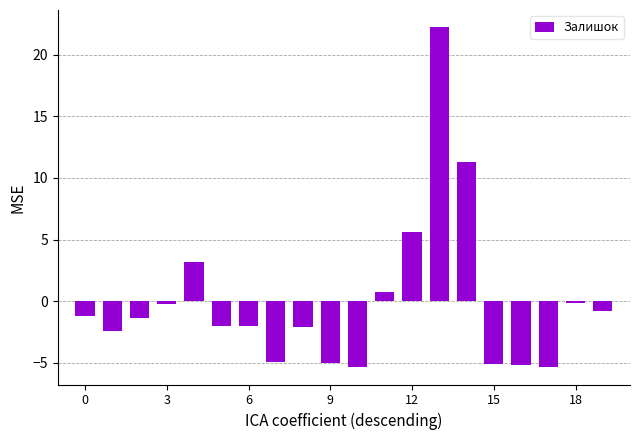

How many values are below -1?

12